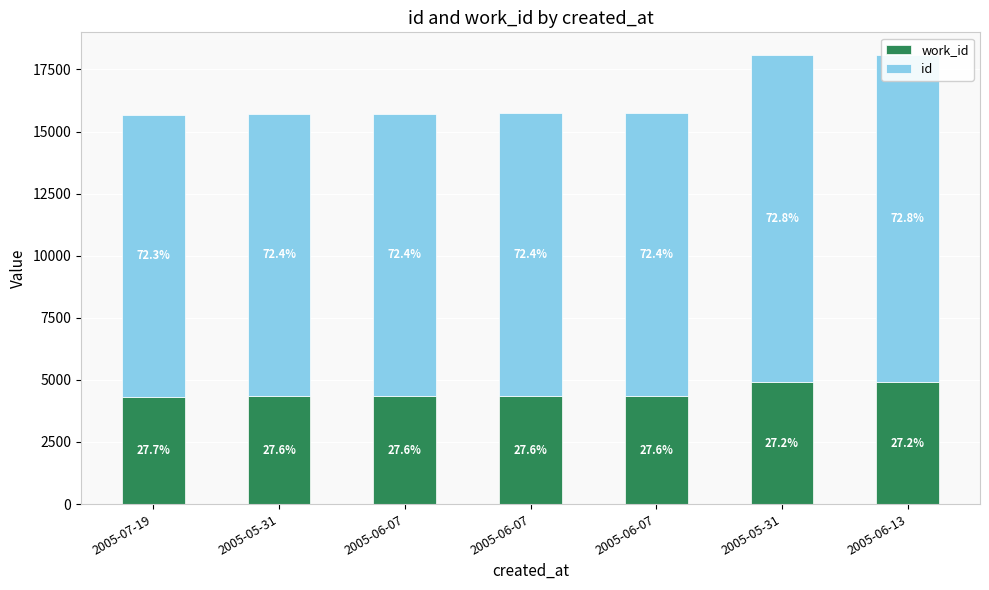

At which category does the chart reach its minimum across all series?

2005-07-19